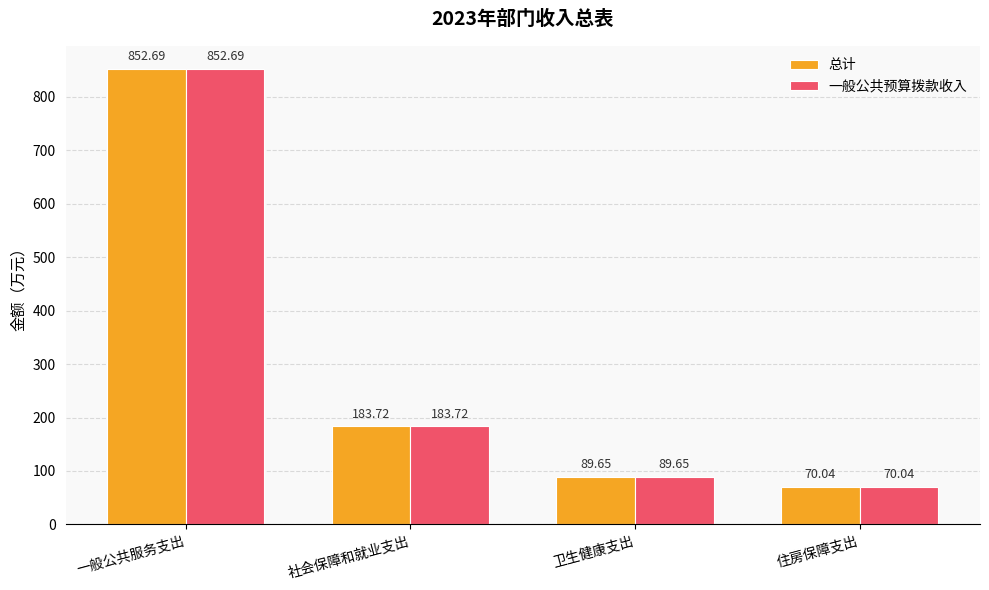

How many series are shown in this chart?

2